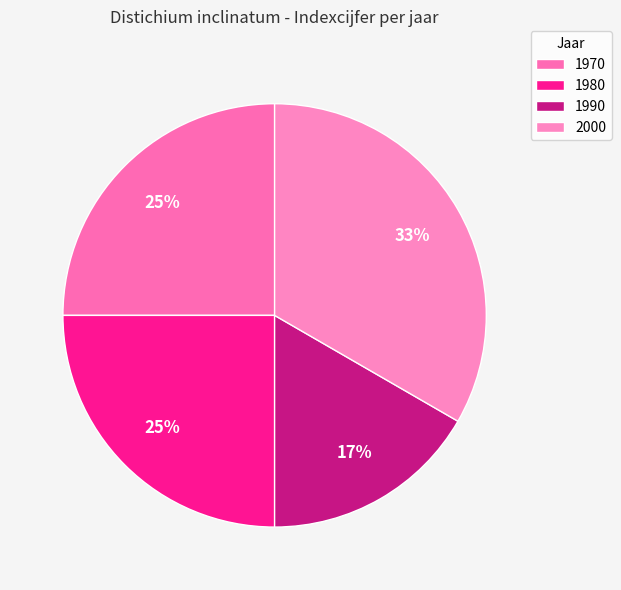

What is the change in value from 1980 to 1990?

-1